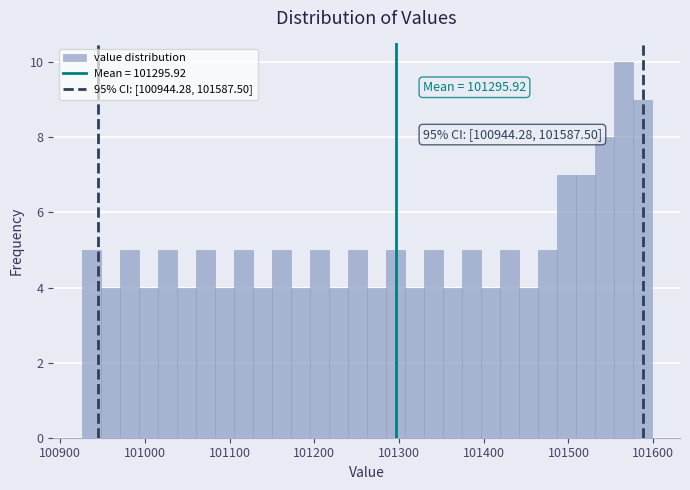

Read against the x-axis, roughly where is the centre of the tallest bar?

101560